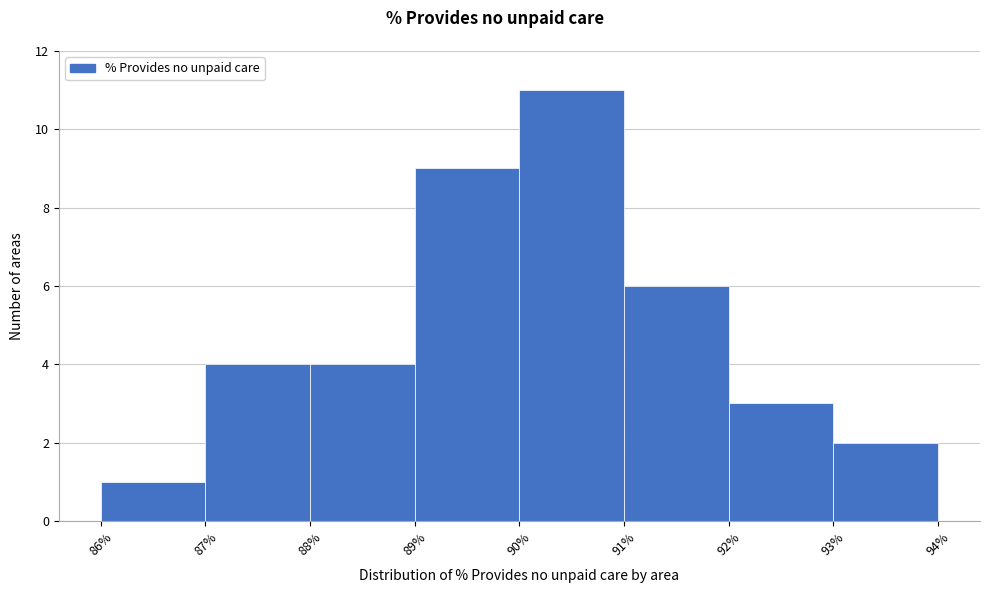

How tall is the bar that spans 86% to 87% on the x-axis? The values are not printed on the chart, so give them approximately, as read against the axis.

1